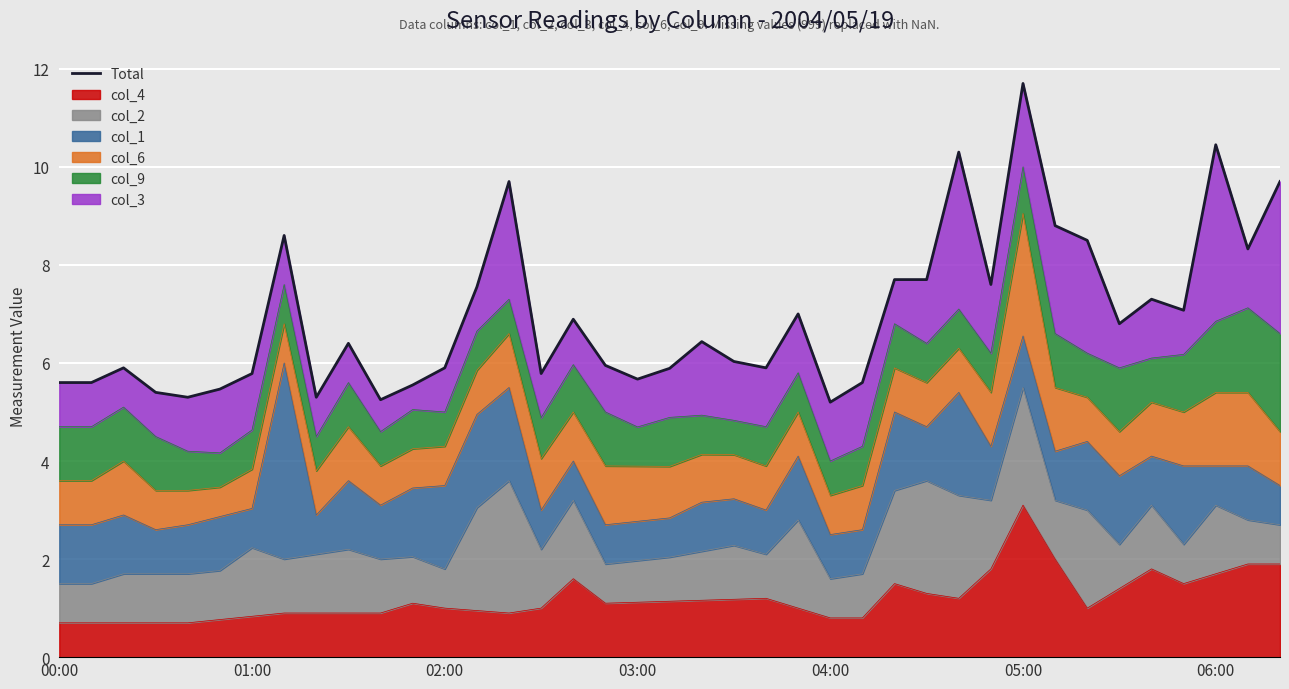

How many categories are shown in the chart?

39